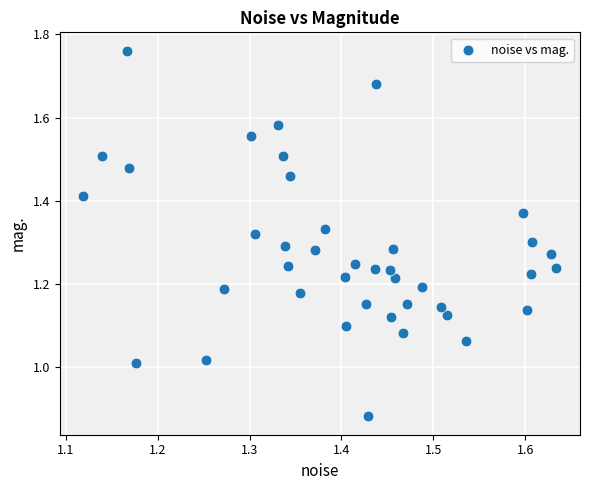

What is the range of X values (max minus min)?

0.5